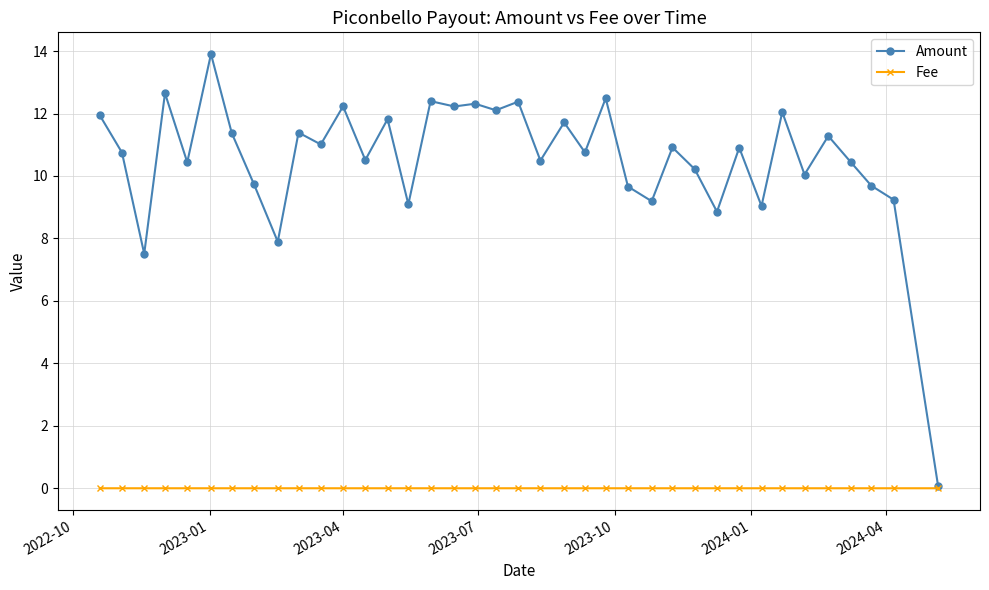

Which series has the largest total across all categories?

Amount